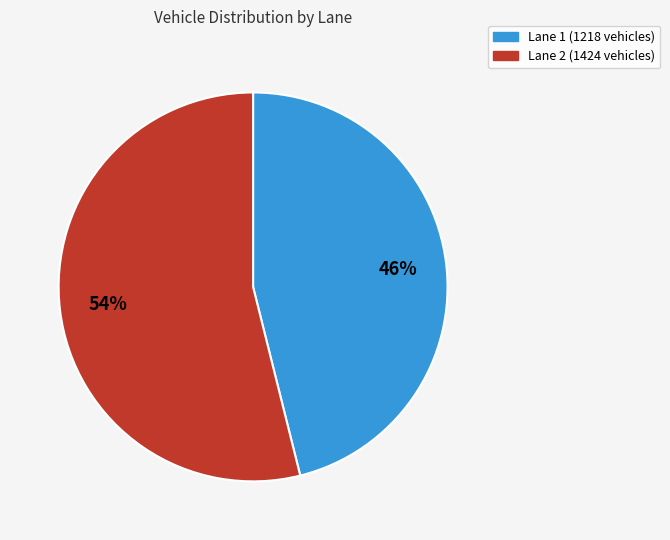

Does Lane 1 represent more than half of the total?

No